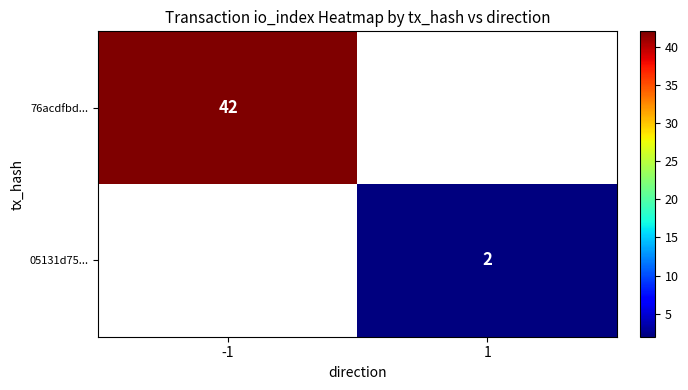

What is the greatest value displayed?

42.0